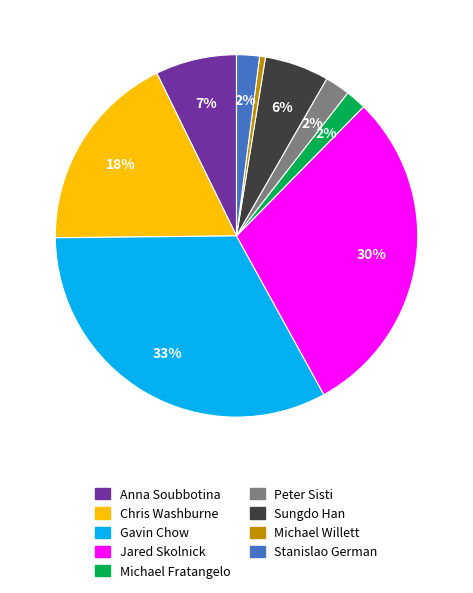

Which has a higher value, Sungdo Han or Chris Washburne?

Chris Washburne